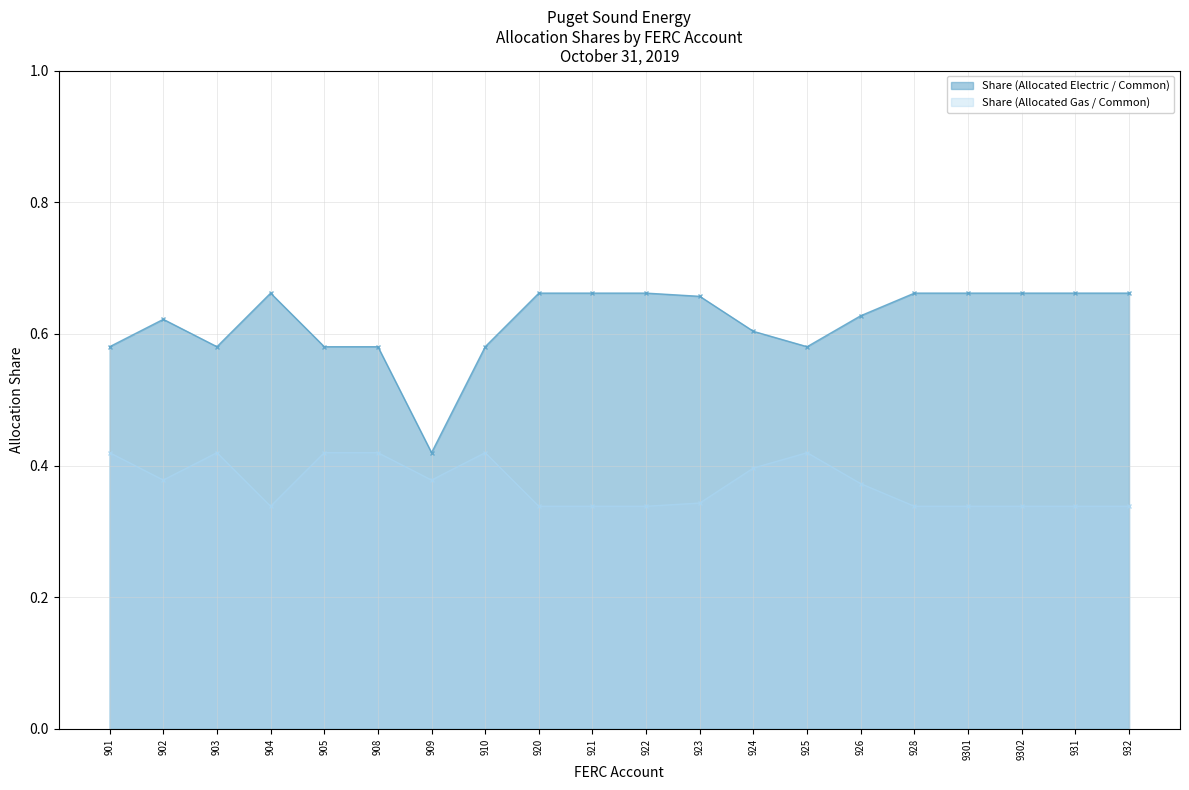

Which series has the largest total across all categories?

Share (Allocated Electric / Common)